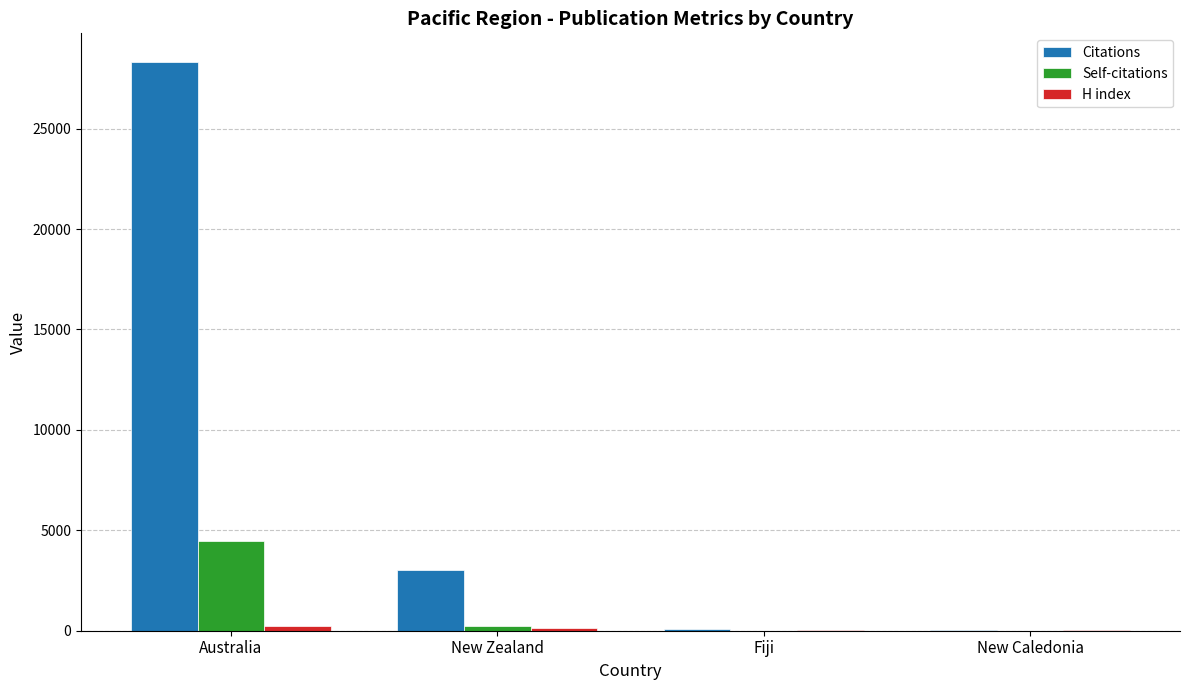

Is the value of Self-citations at Australia greater than the value of Citations at Fiji?

Yes